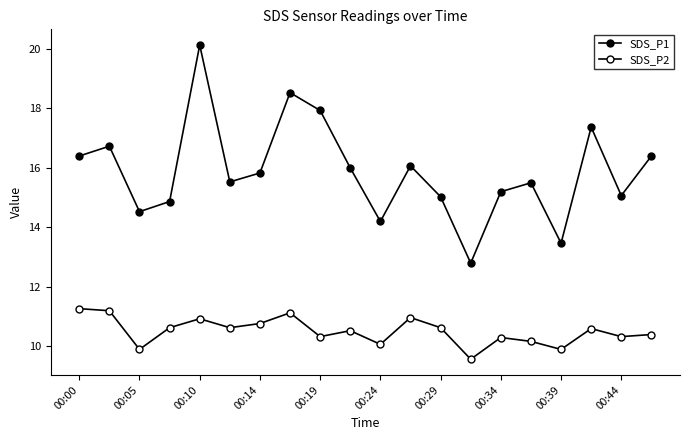

How many categories are shown in the chart?

20